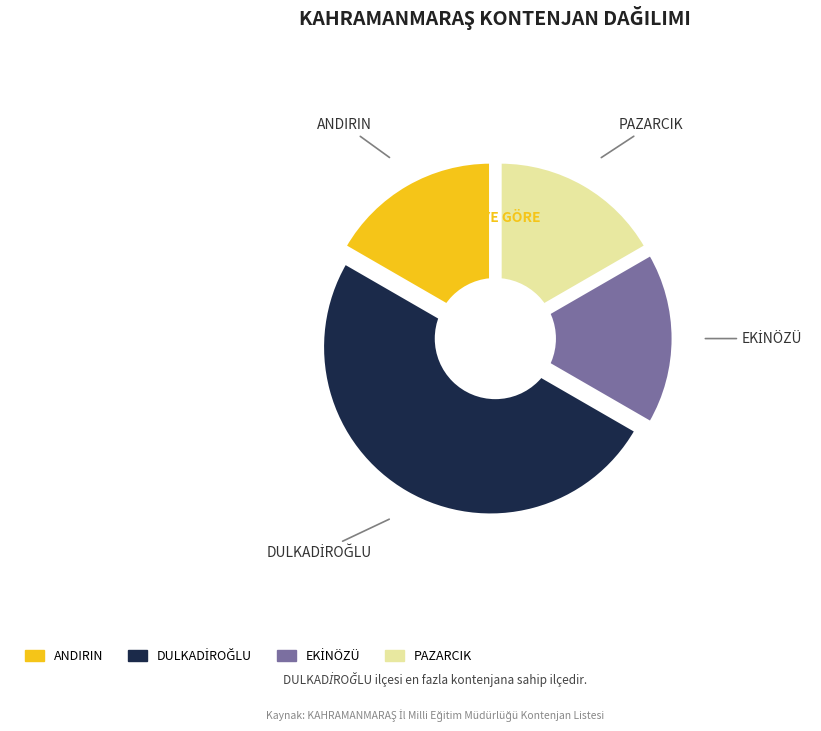

Does EKİNÖZÜ represent more than half of the total?

No